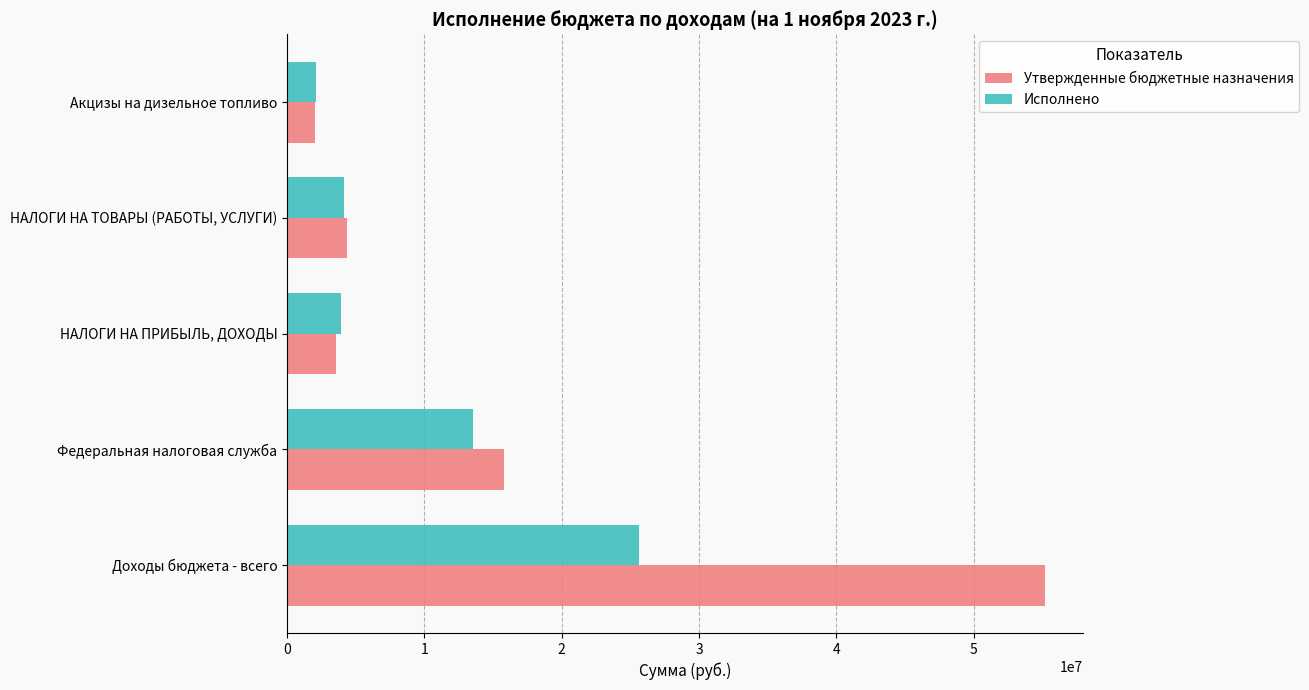

What are all the series names shown in the legend?

Утвержденные бюджетные назначения, Исполнено